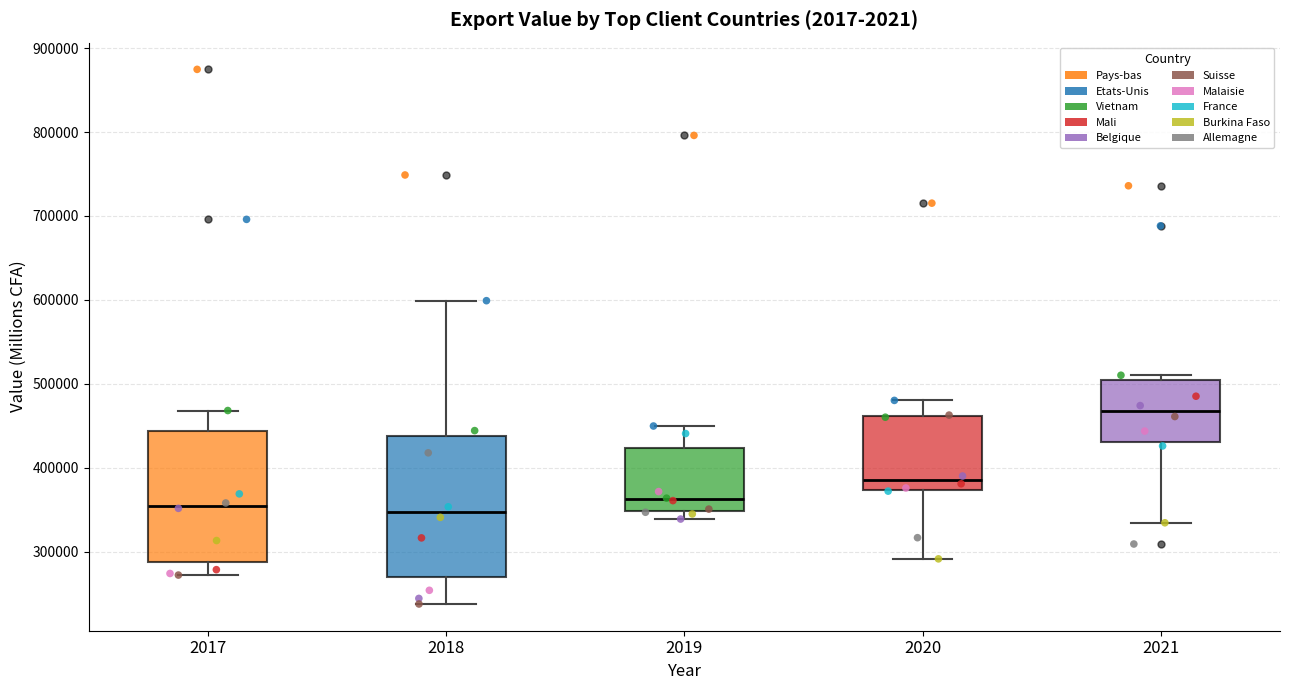

Comparing the boxes themselves (not the whiskers), which one is the tallest?

2018